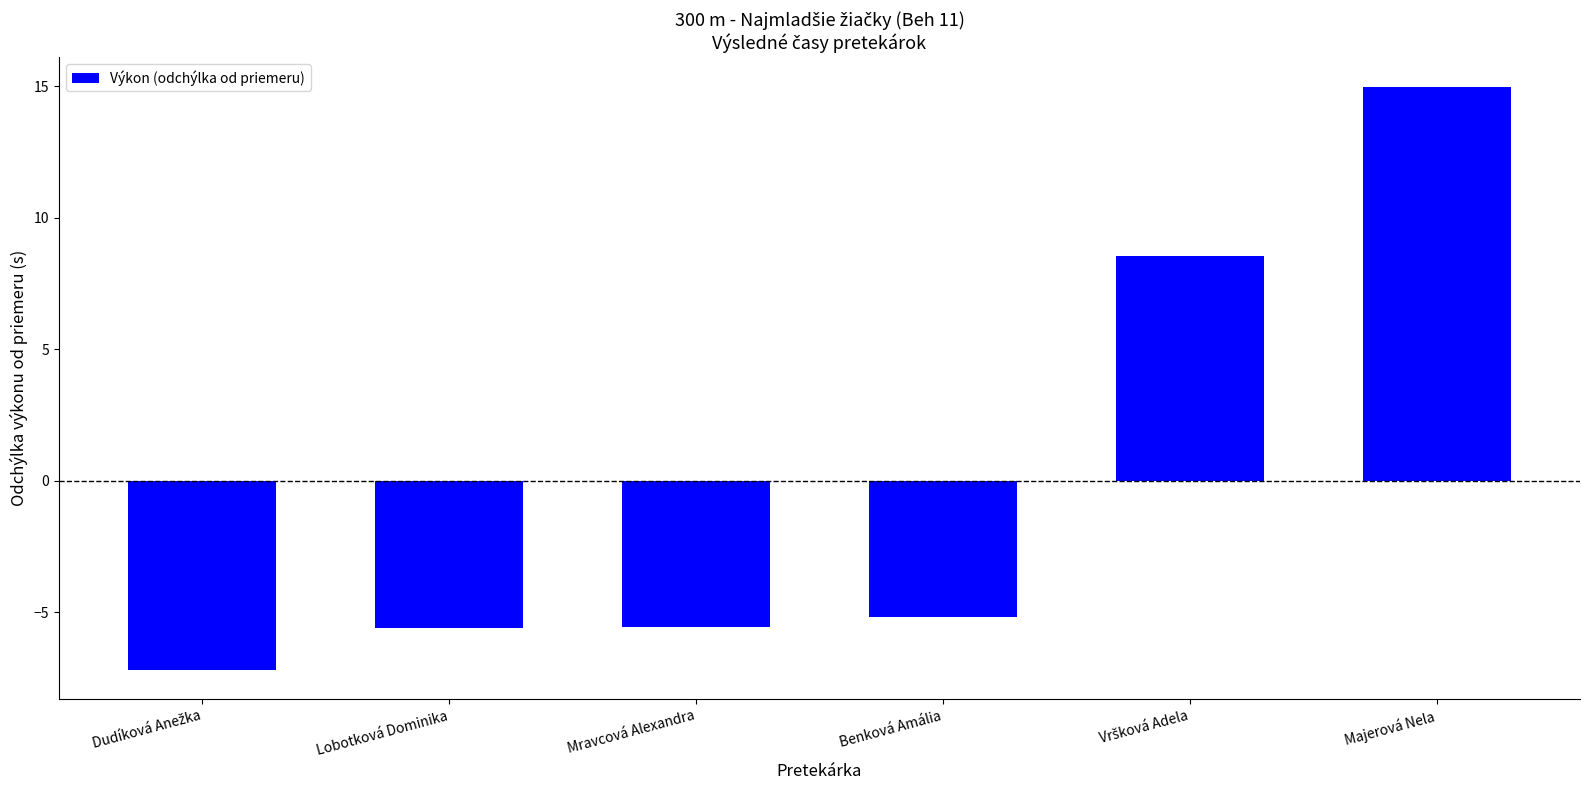

The value at Majerová Nela is 15.0. True or false?

True